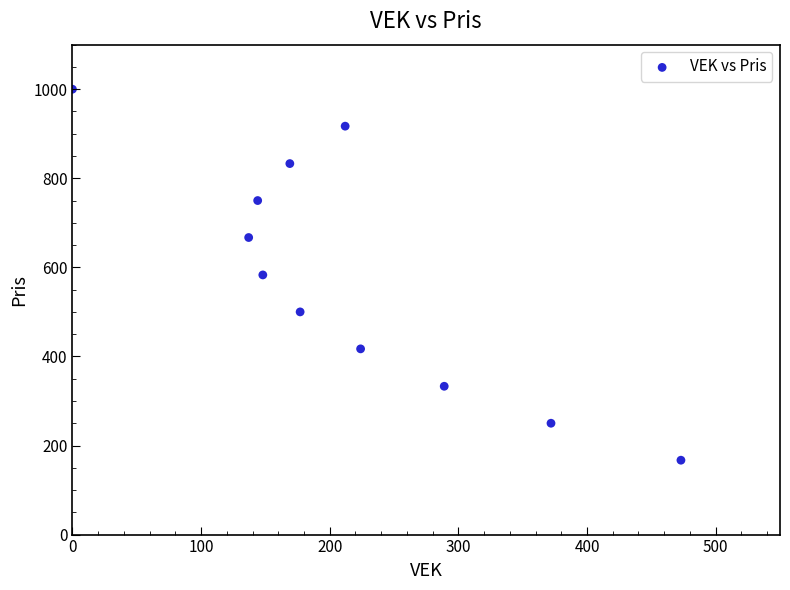

What is the range of X values (max minus min)?

473